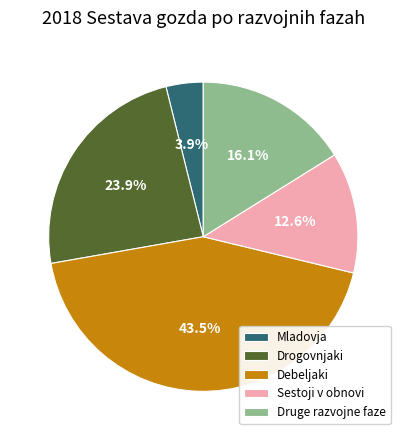

The Druge razvojne faze slice represents 4% of the pie. True or false?

False